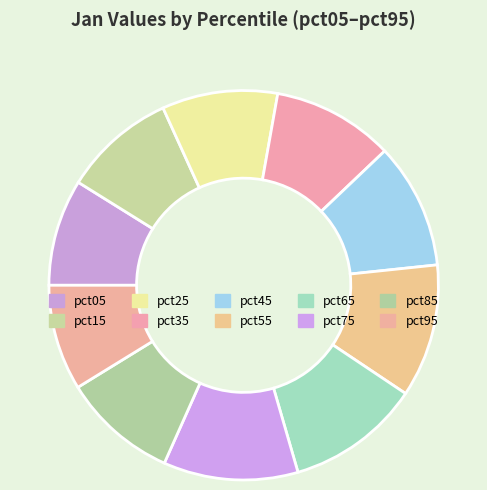

To the nearest percent, what portion does pct65 represent?

11%